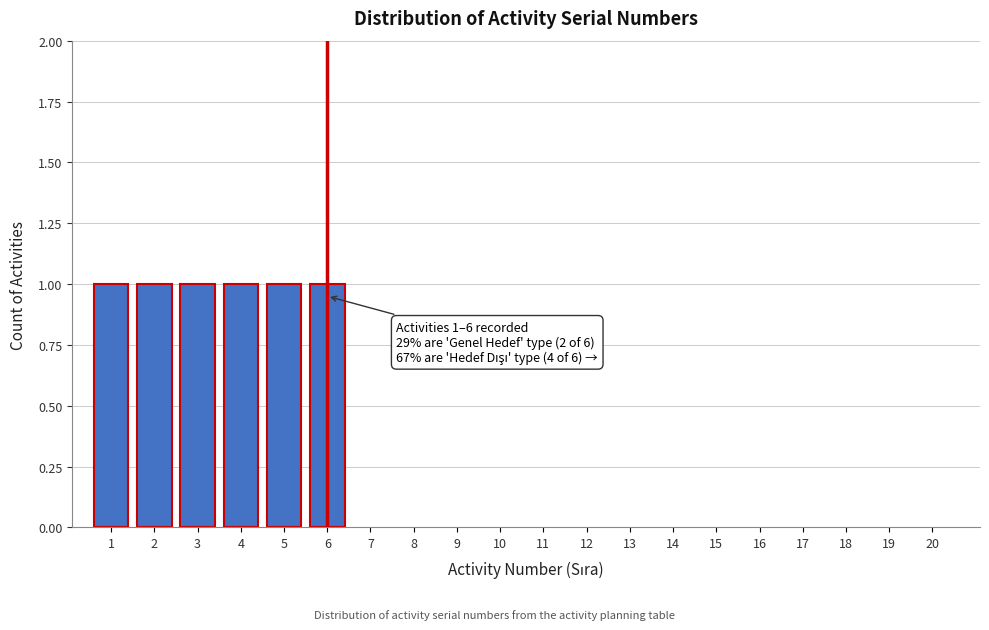

Reading right to left, transcribe all the data shown in this chart.

20=0	19=0	18=0	17=0	16=0	15=0	14=0	13=0	12=0	11=0	10=0	9=0	8=0	7=0	6=1	5=1	4=1	3=1	2=1	1=1